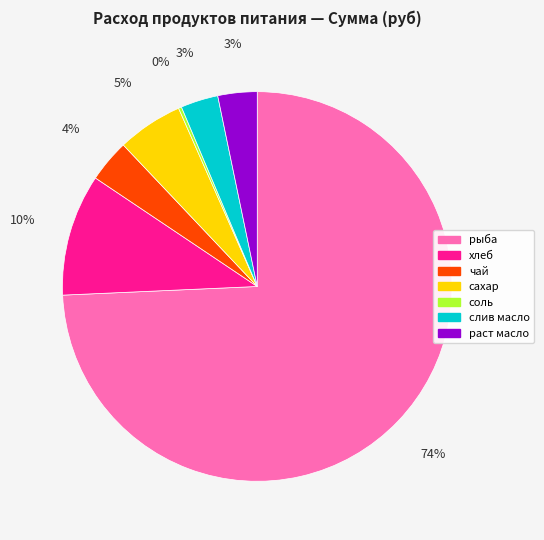

Which category has the biggest portion of the pie?

рыба